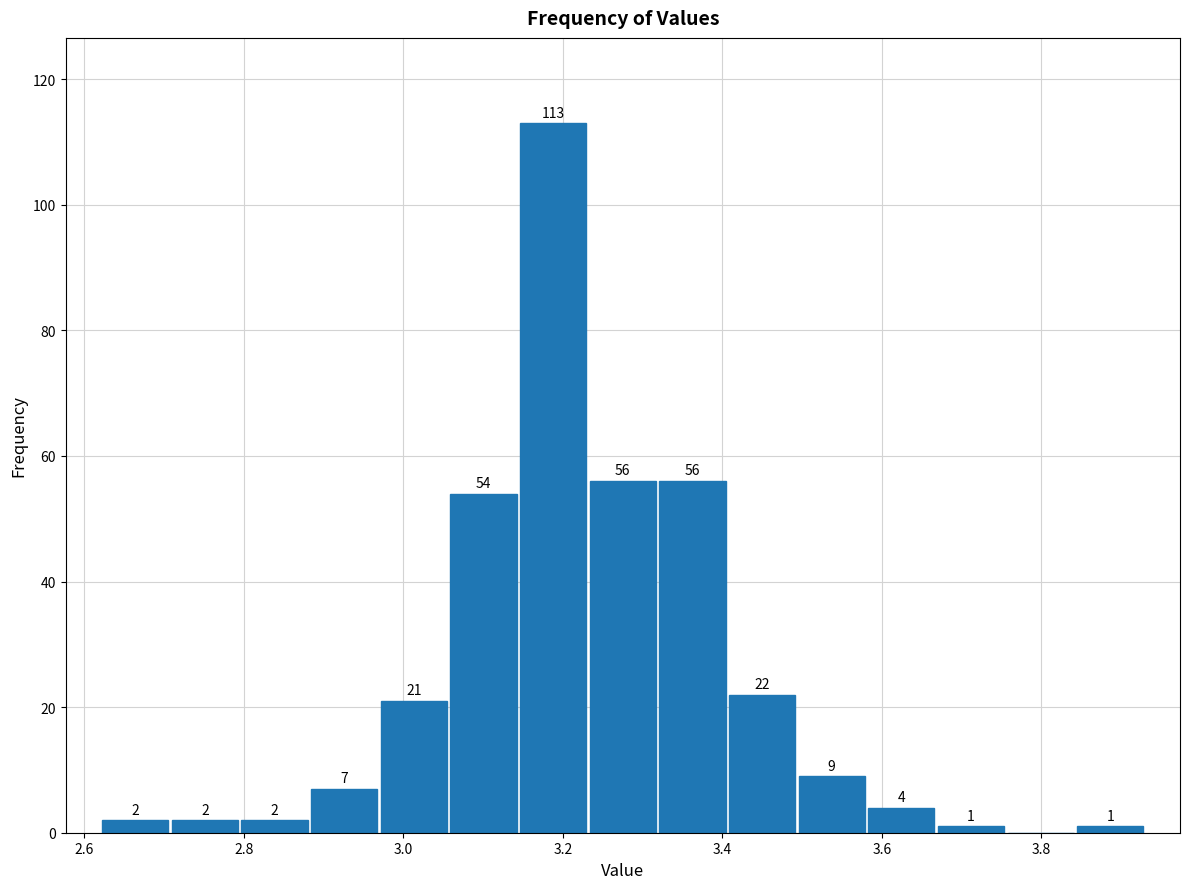

Over which range of the x-axis is the bar tallest?

3.14 to 3.24